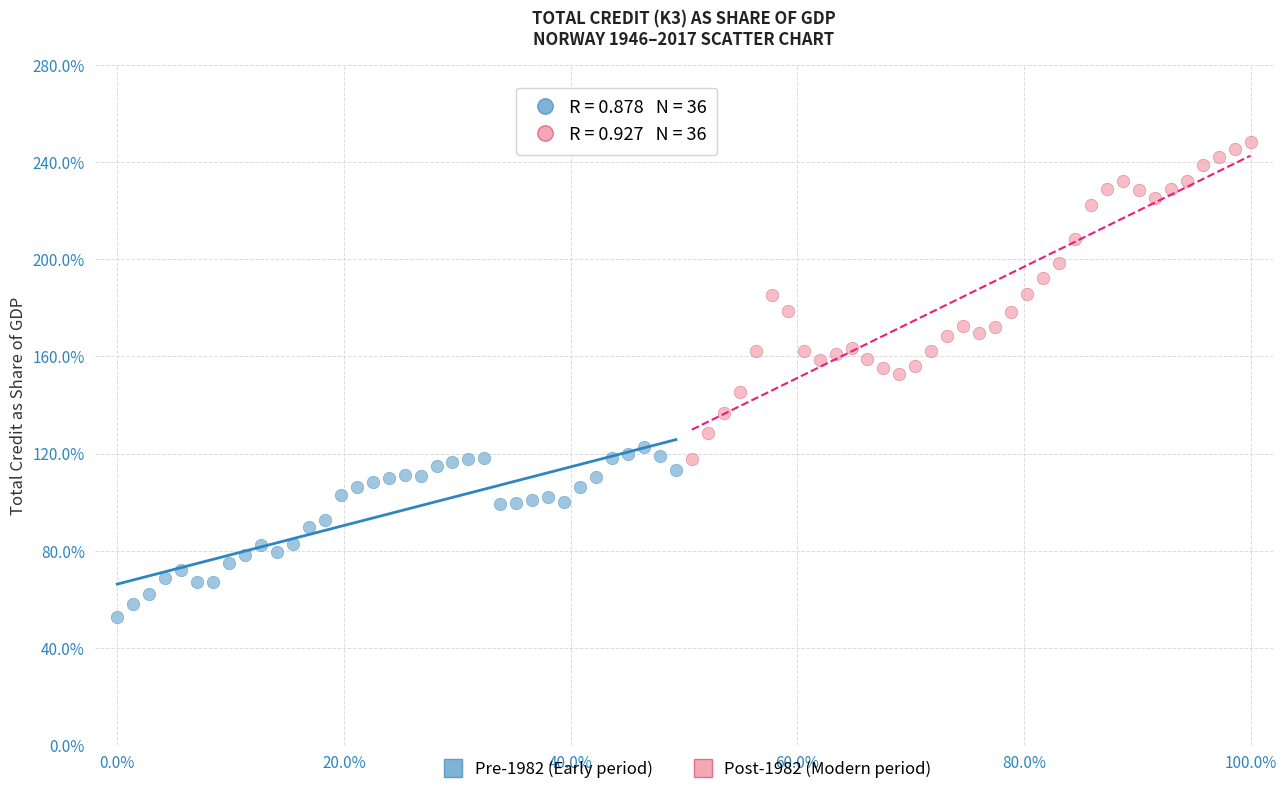

What are all the series names shown in the legend?

Pre-1982 (Early period), Post-1982 (Modern period)